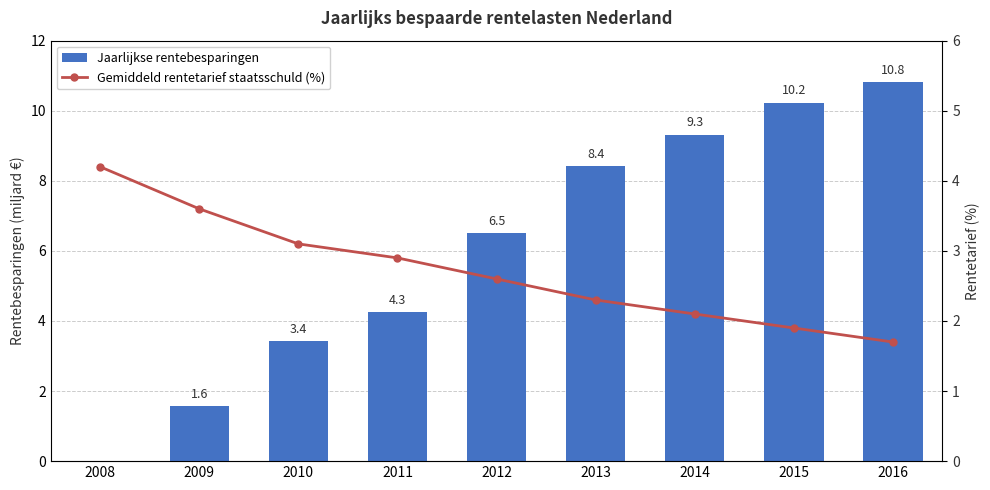

Rank the series by their average value, from highest to lowest.

Jaarlijkse rentebesparingen, Gemiddeld rentetarief staatsschuld (%)